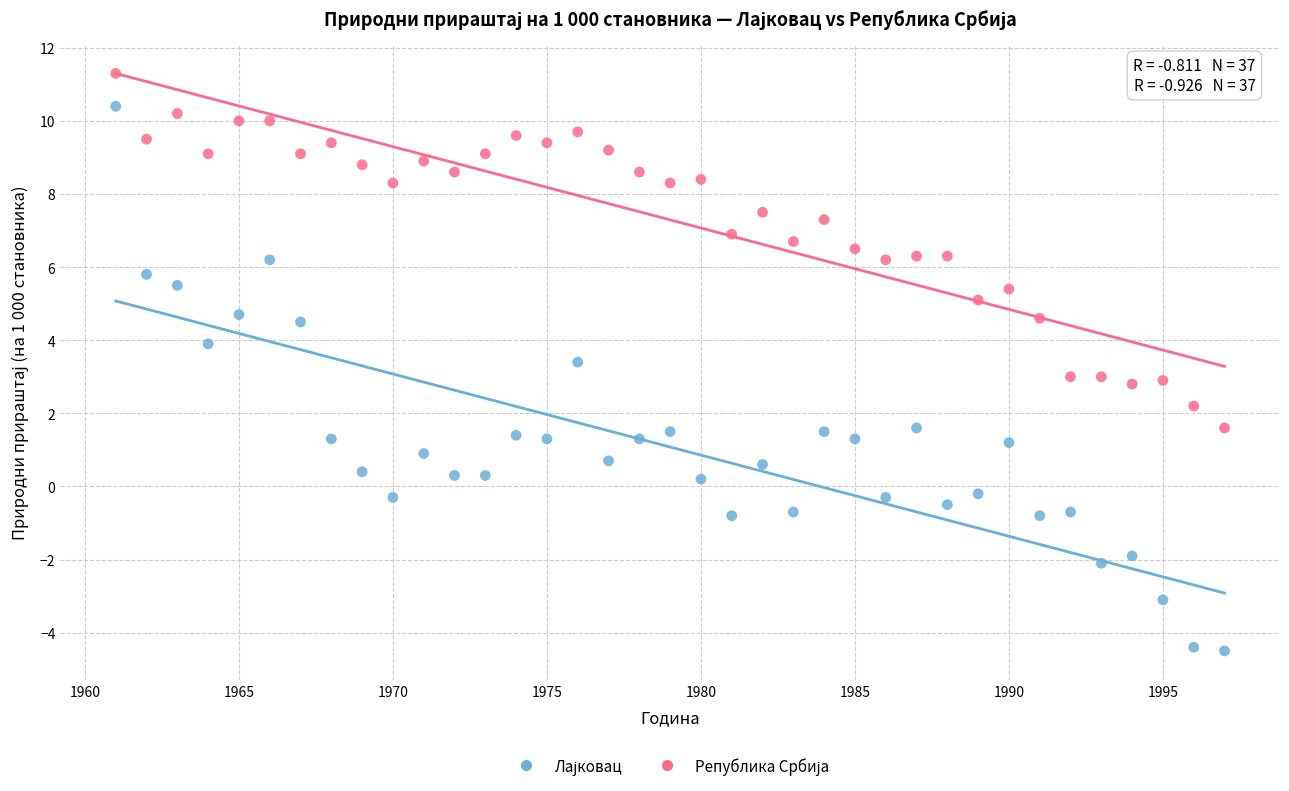

Across all data points, what is the range of Y values (max minus min)?

15.8